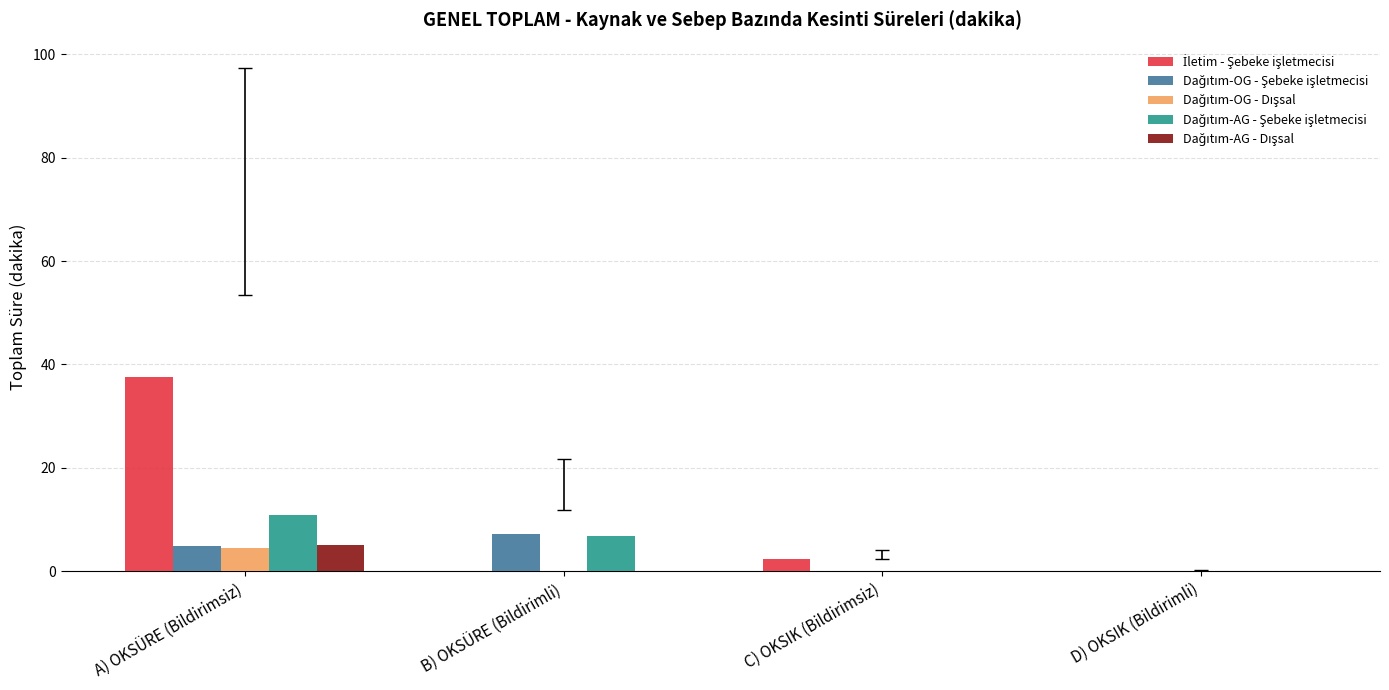

What is the total value across all series at A) OKSÜRE (Bildirimsiz)?

62.8